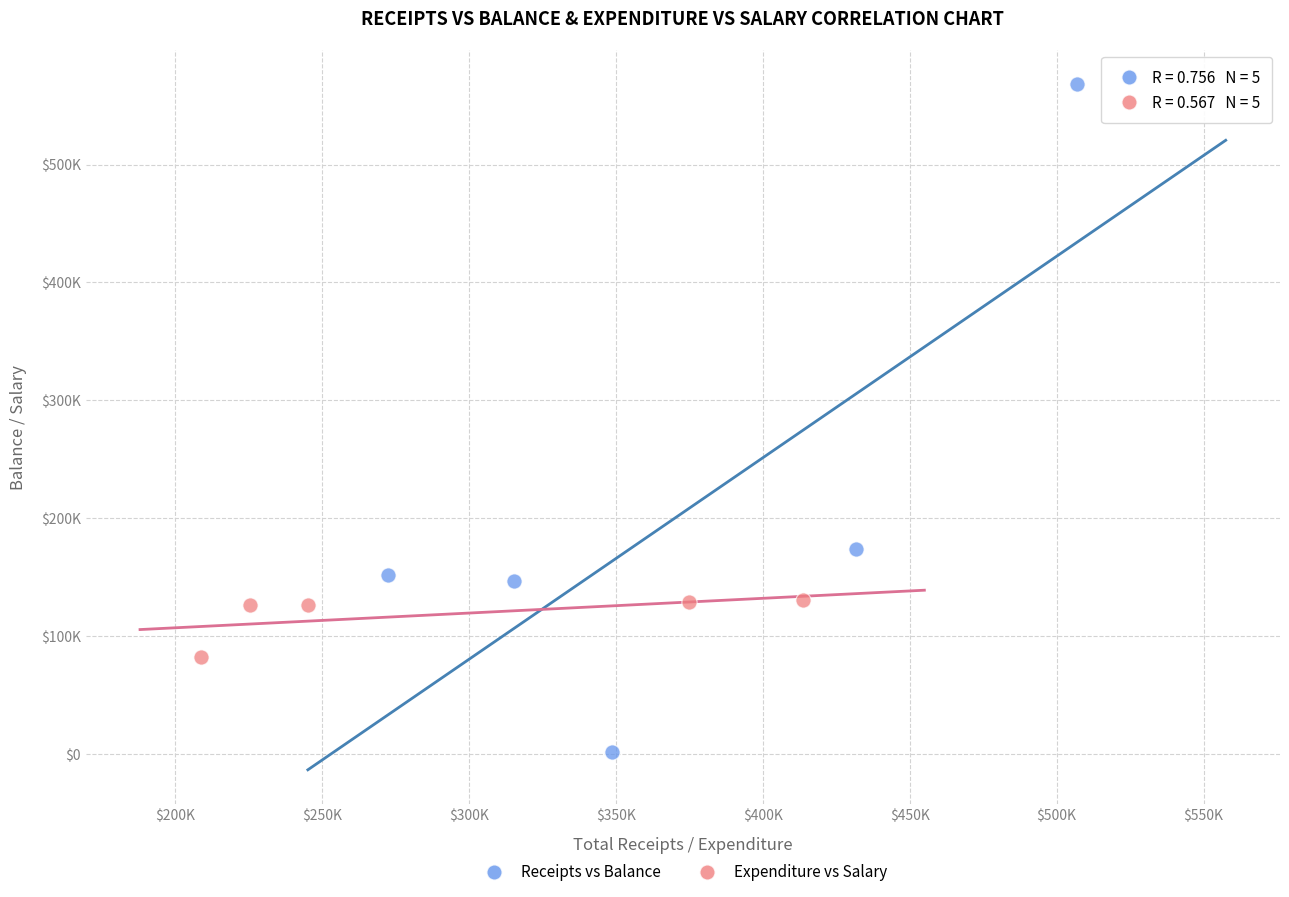

What are all the series names shown in the legend?

Receipts vs Balance, Expenditure vs Salary